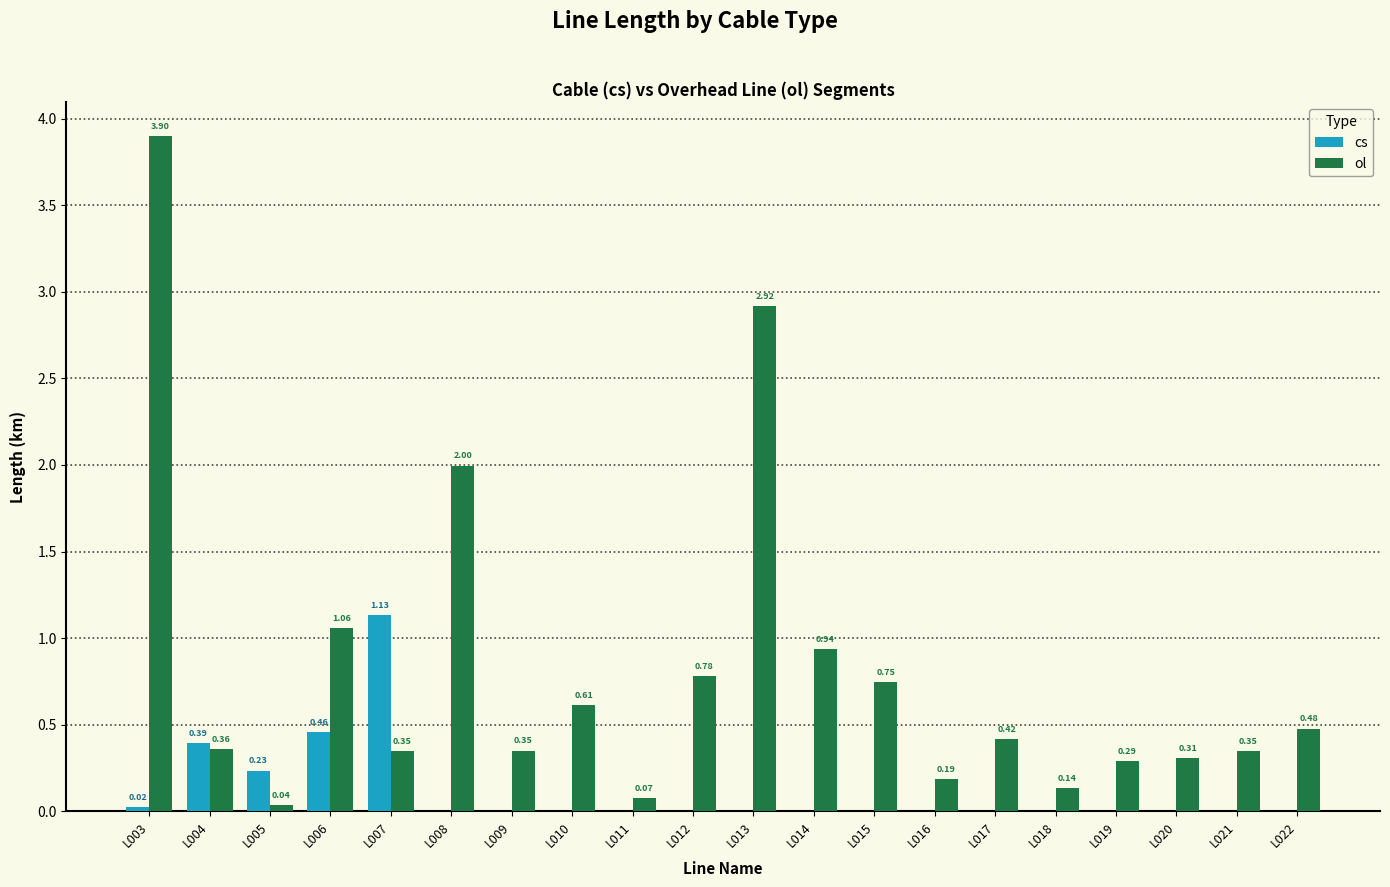

True or false: cs has a value of 0.0 at L011.

True